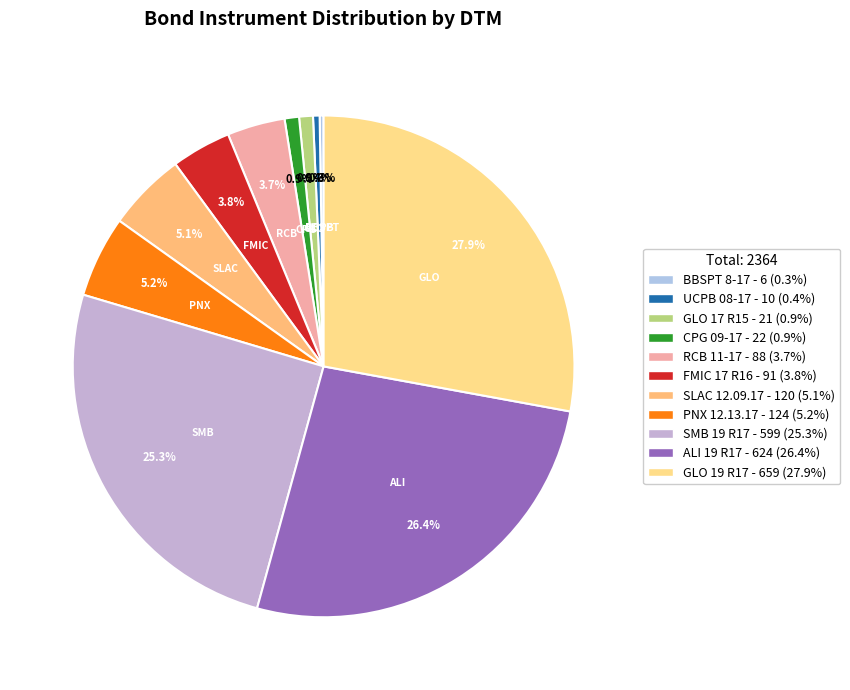

Is it true that BBSPT 8-17 is 0% of the pie?

True